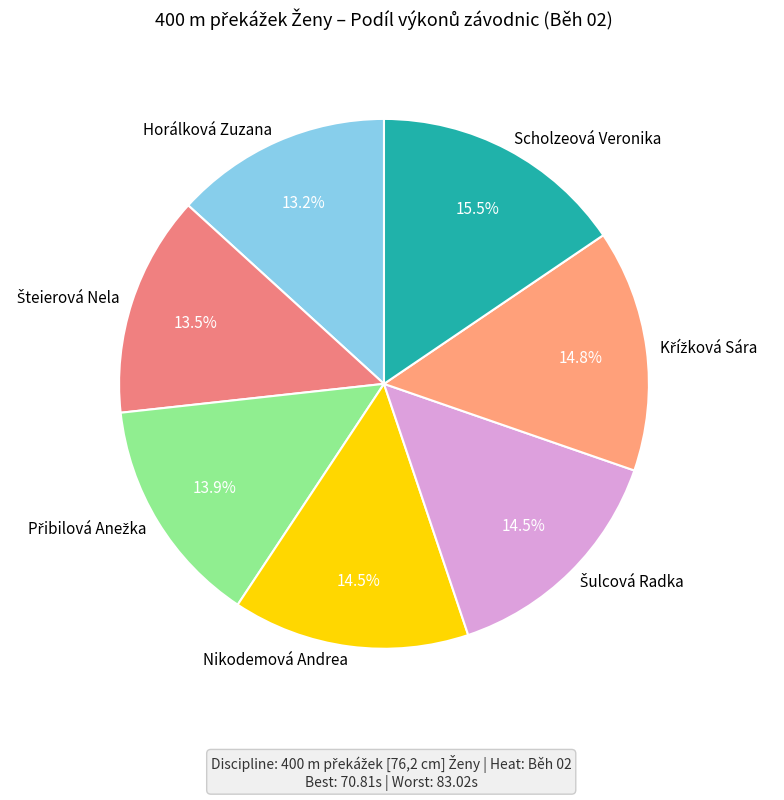

What is the largest slice in the pie chart?

Scholzeová Veronika